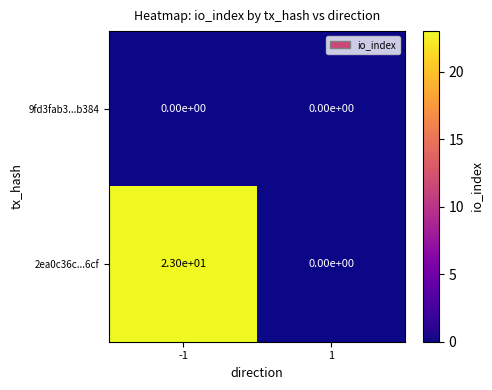

What is the sum of the 2ea0c36c...6cf values at -1 and 1?

23